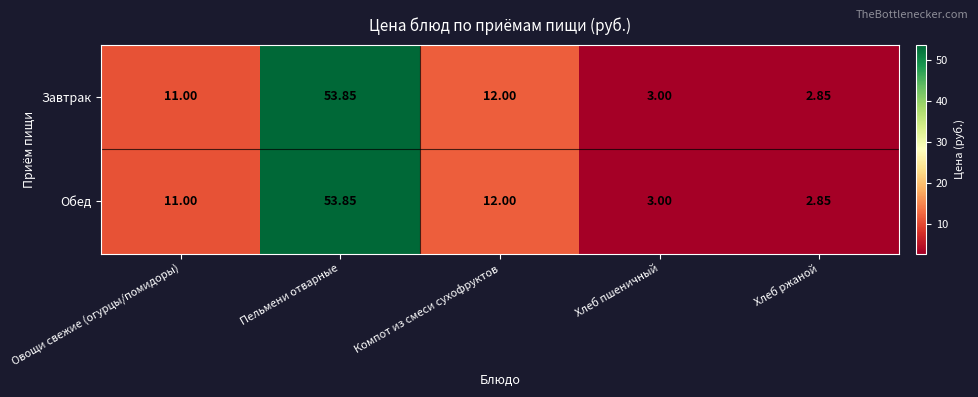

Which label corresponds to the largest value in the chart?

Пельмени отварные